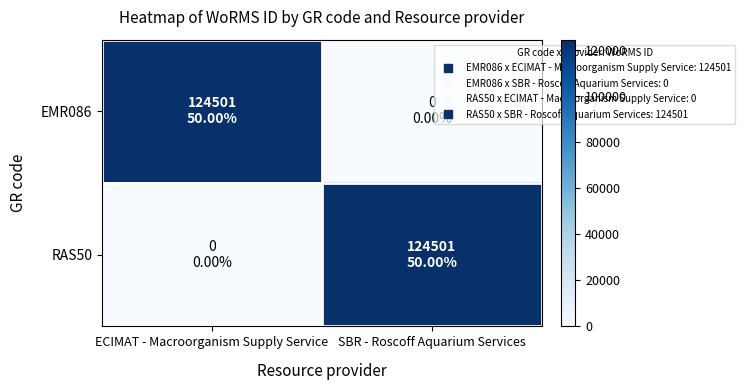

Reading right to left, list all the values displayed in this chart.

EMR086: SBR - Roscoff Aquarium Services=0	ECIMAT - Macroorganism Supply Service=124501
RAS50: SBR - Roscoff Aquarium Services=124501	ECIMAT - Macroorganism Supply Service=0